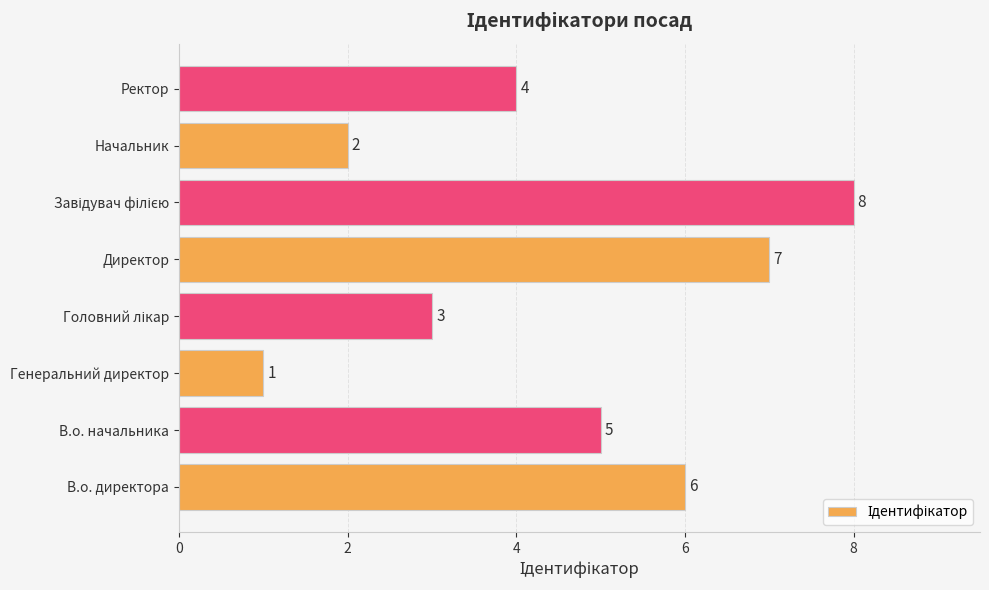

What is the difference between the maximum and minimum values?

7